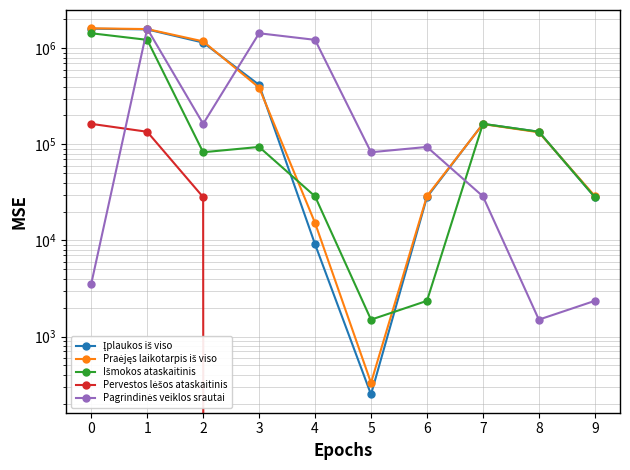

Which has a higher value, 9 or 2?

2